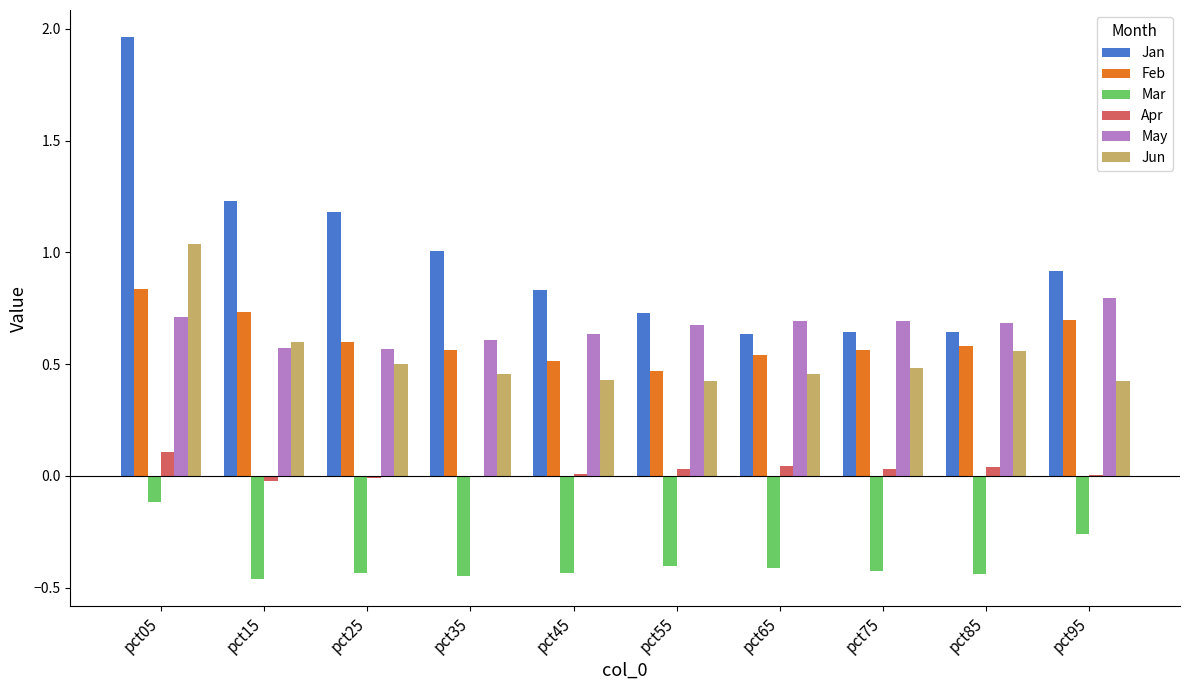

Which series has the widest spread of values?

Jan